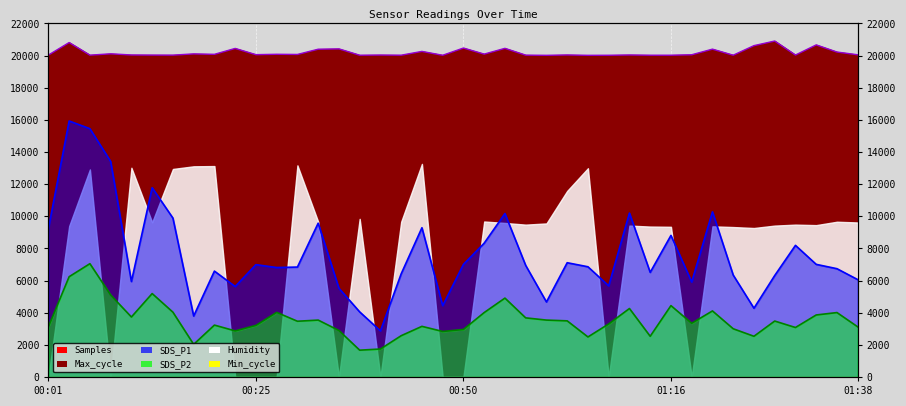

True or false: SDS_P1 and SDS_P2 intersect in this chart.

False